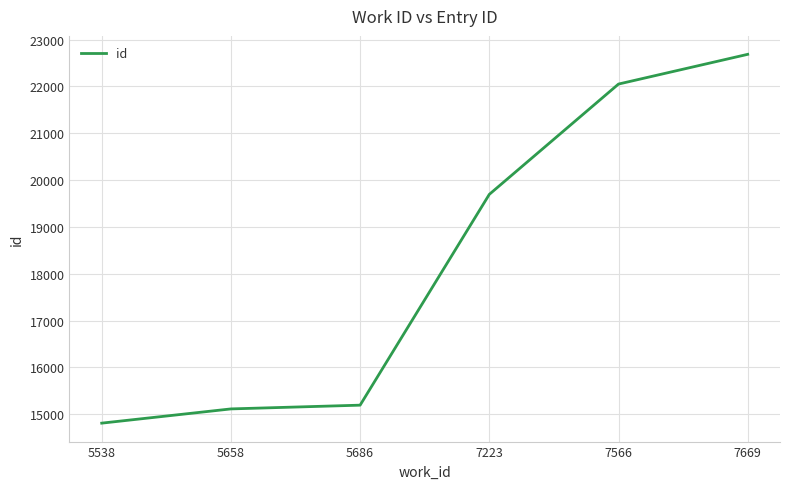

Rank the categories by value from highest to lowest.

7669, 7566, 7223, 5686, 5658, 5538